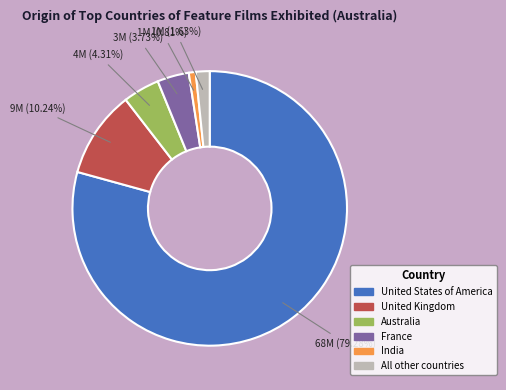

True or false: France accounts for 4% of the total.

True